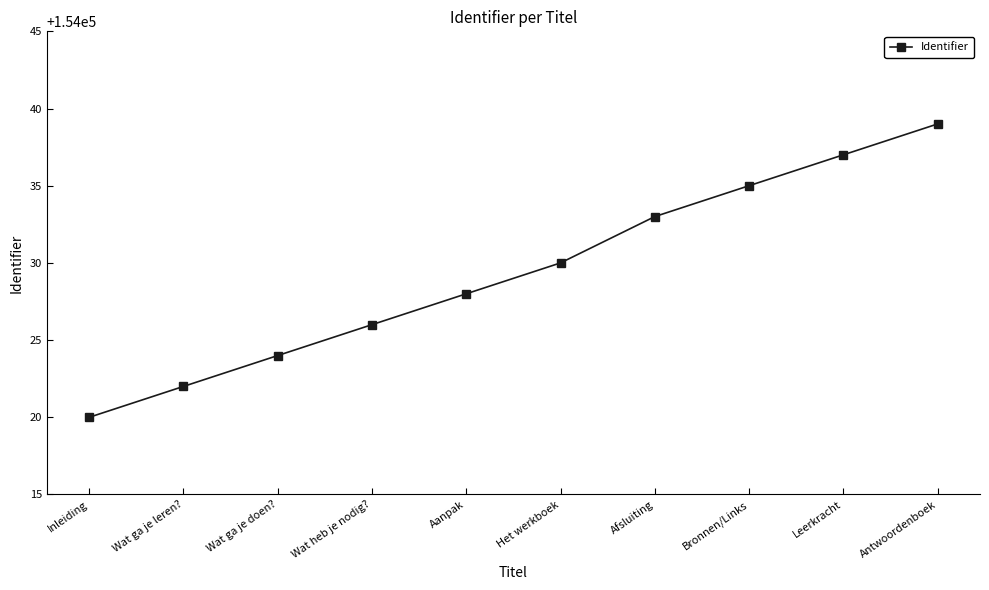

What is the value of the 9th point from the left?

154037